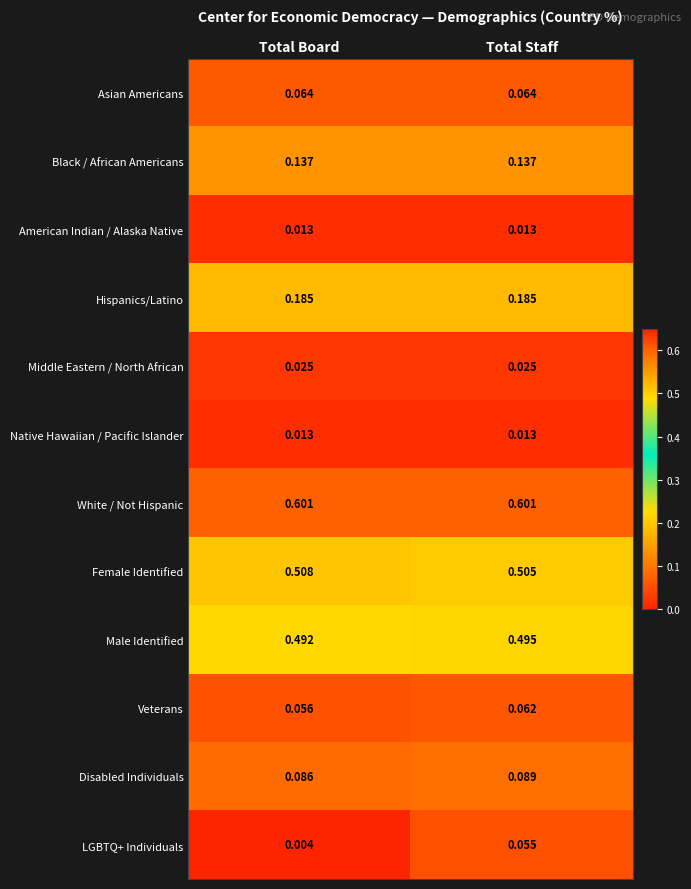

Which label corresponds to the smallest value in the chart?

Total Board